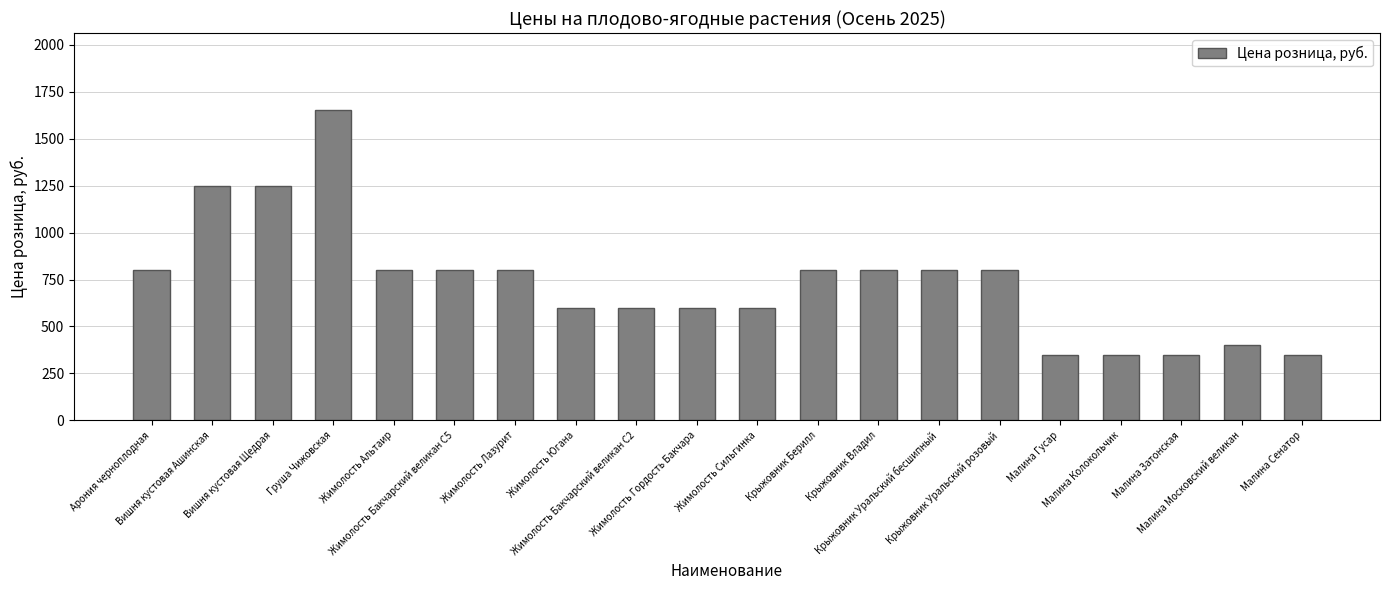

What is the minimum value shown in the chart?

350